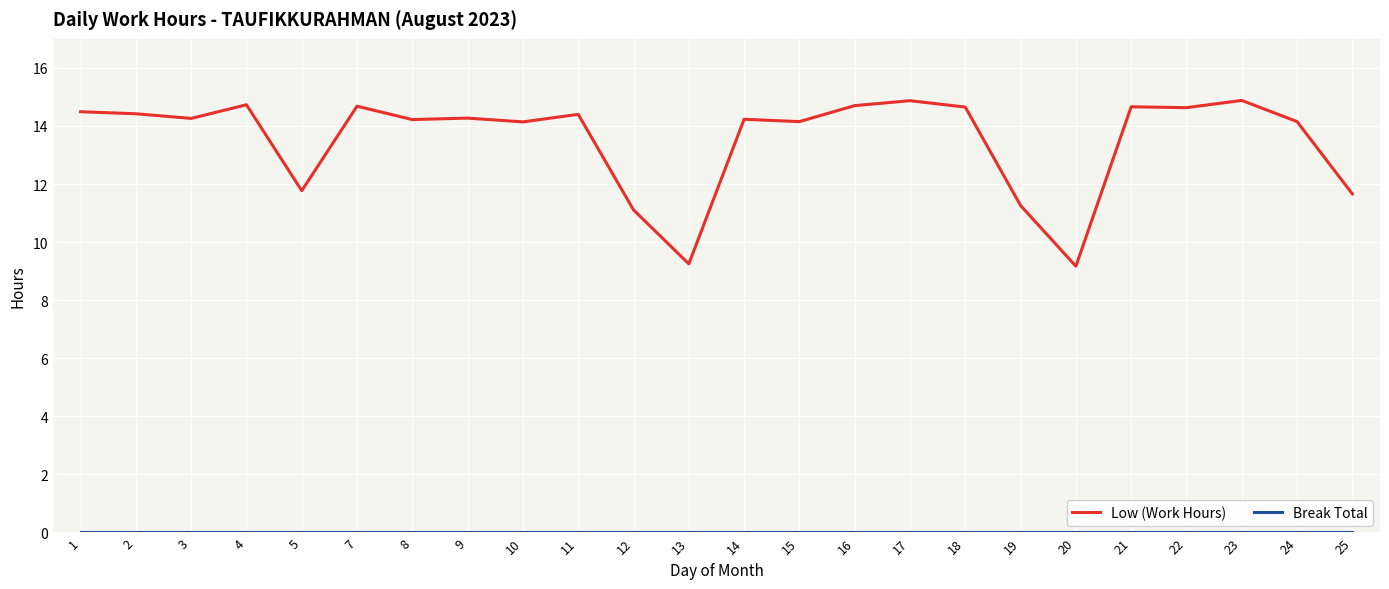

What is the total value across all series at 5?

11.8